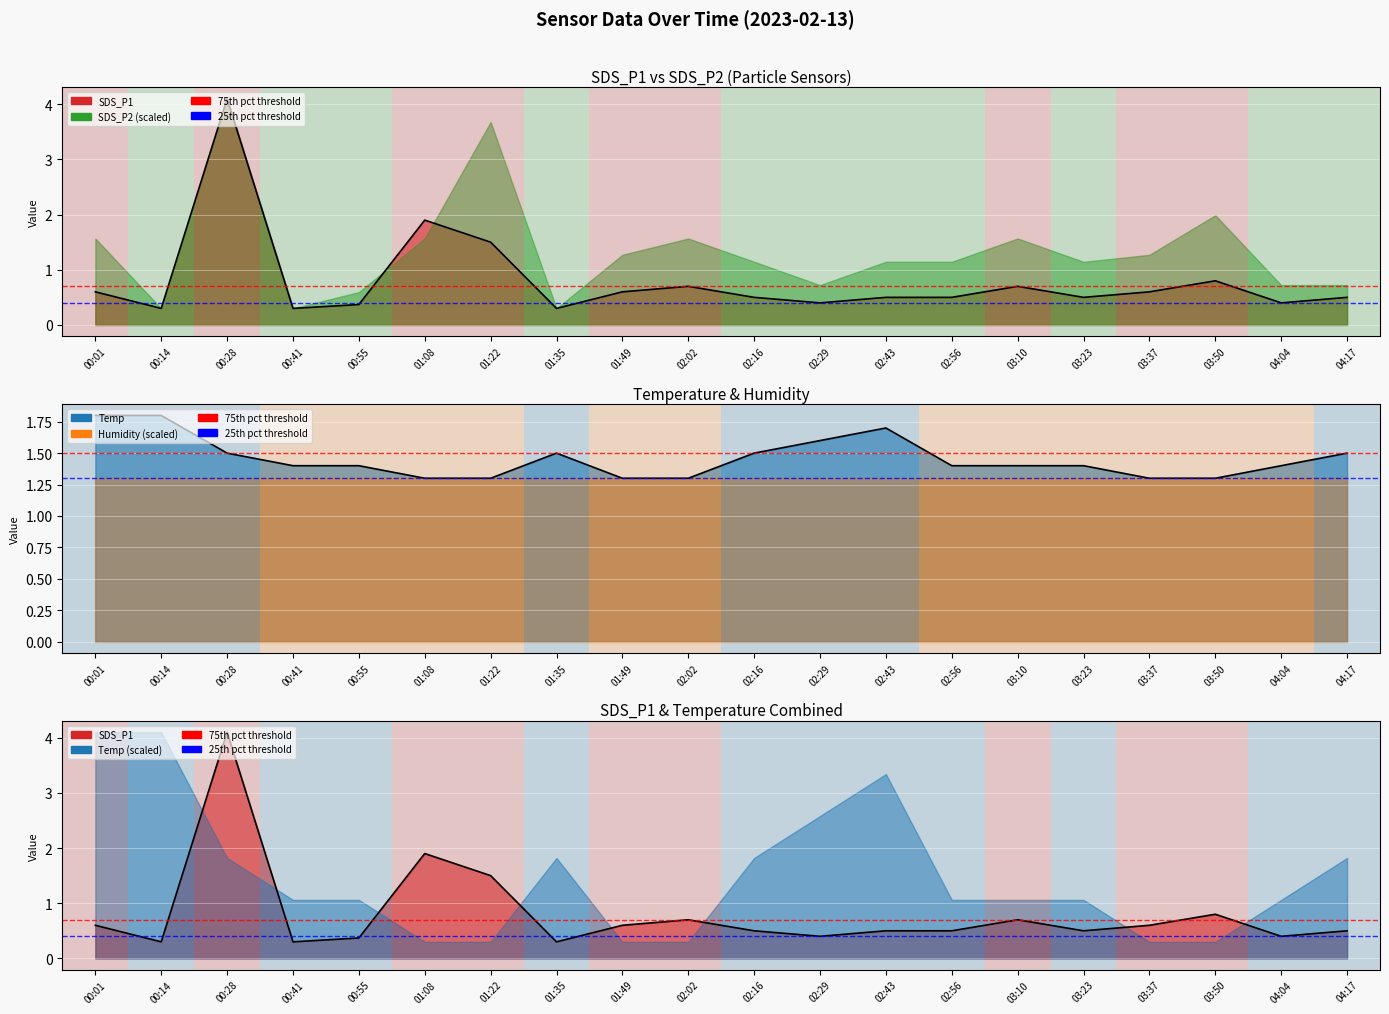

How many interior local peaks does the SDS_P1 line series have?

5